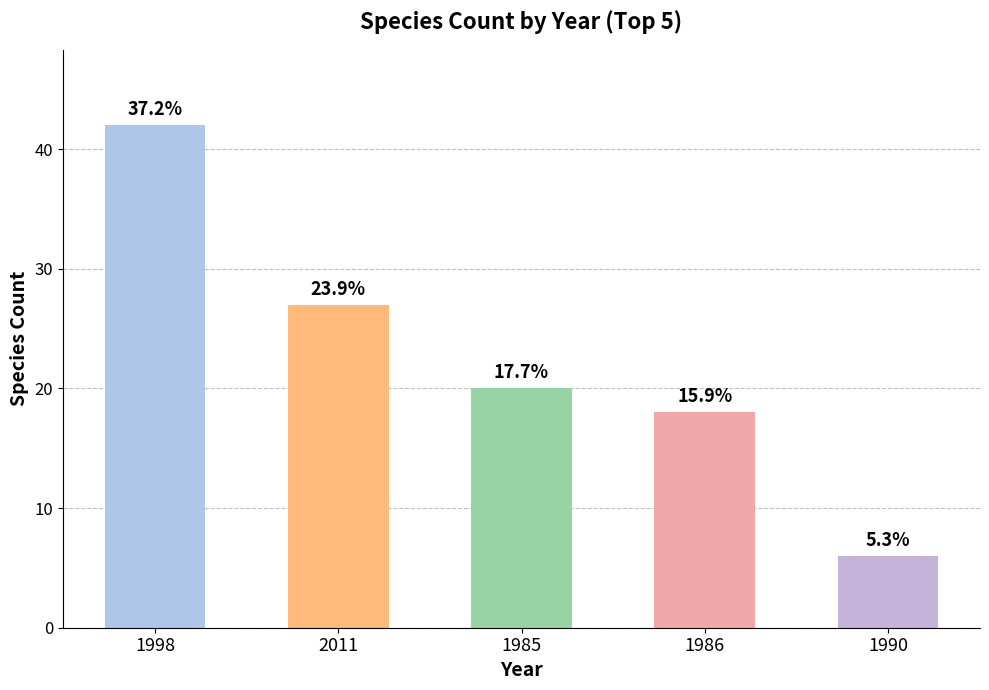

List the labels in order of value, largest first.

1998, 2011, 1985, 1986, 1990